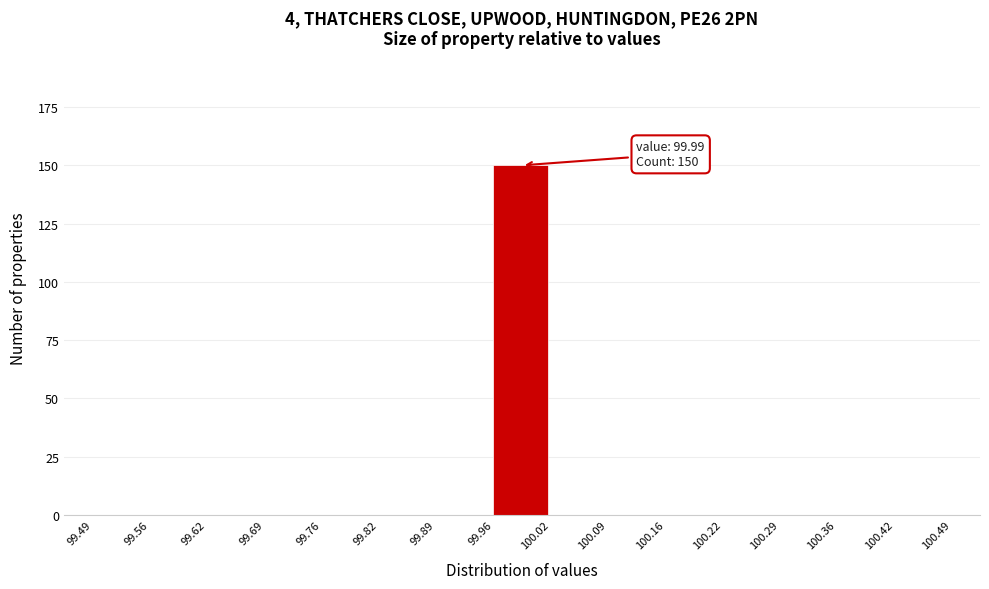

Which range on the x-axis has the tallest bar?

99.96 to 100.02